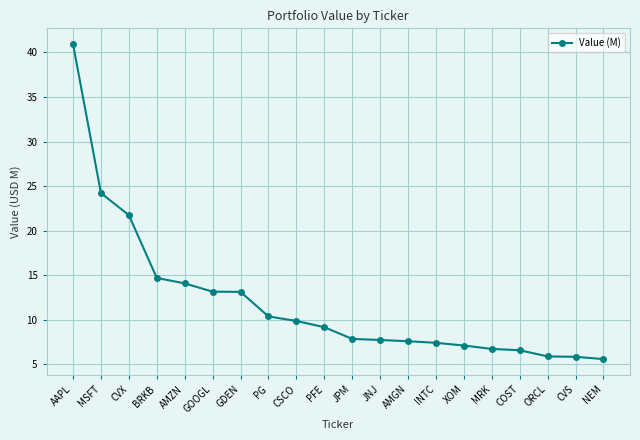

What is the approximate value at MRK?

6.7